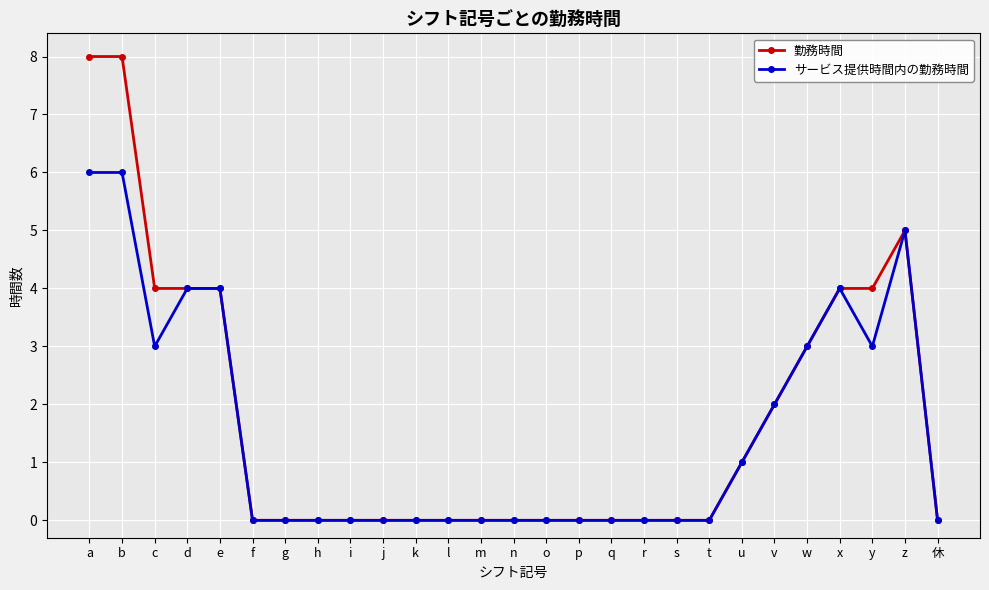

Rank the series by their maximum value, from lowest to highest.

サービス提供時間内の勤務時間, 勤務時間